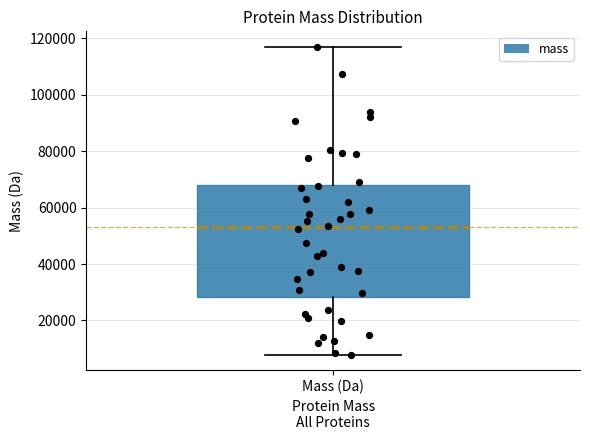

Read this box plot against the y-axis: the position of the median line, the range covered by the box, and the ends of both whiskers. The values are not printed on the chart, so give them approximately, as read against the axis.

median 52000, box 28000 to 68000, whiskers 8000 to 116000